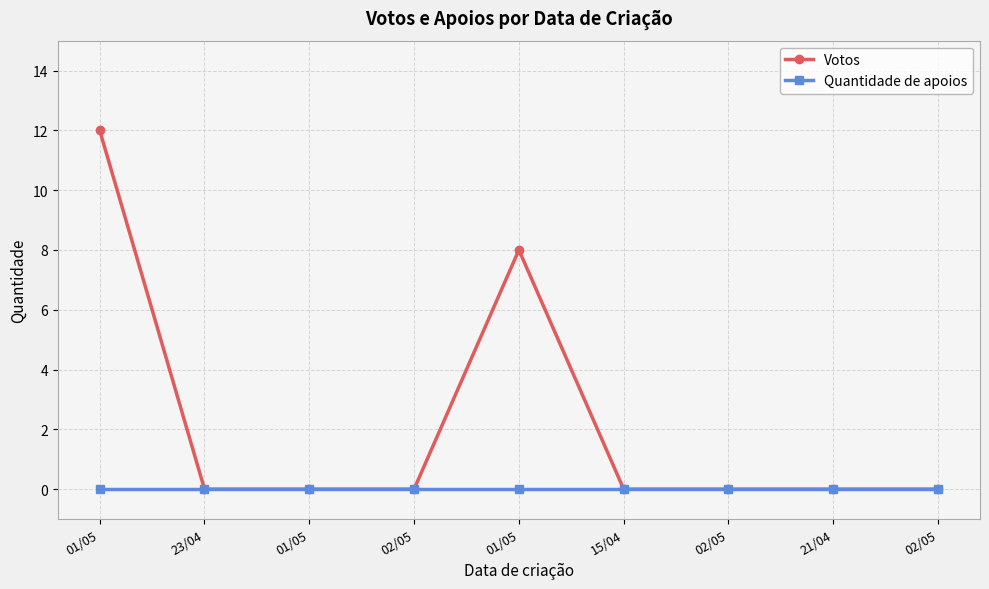

How many distinct data groups are displayed?

2